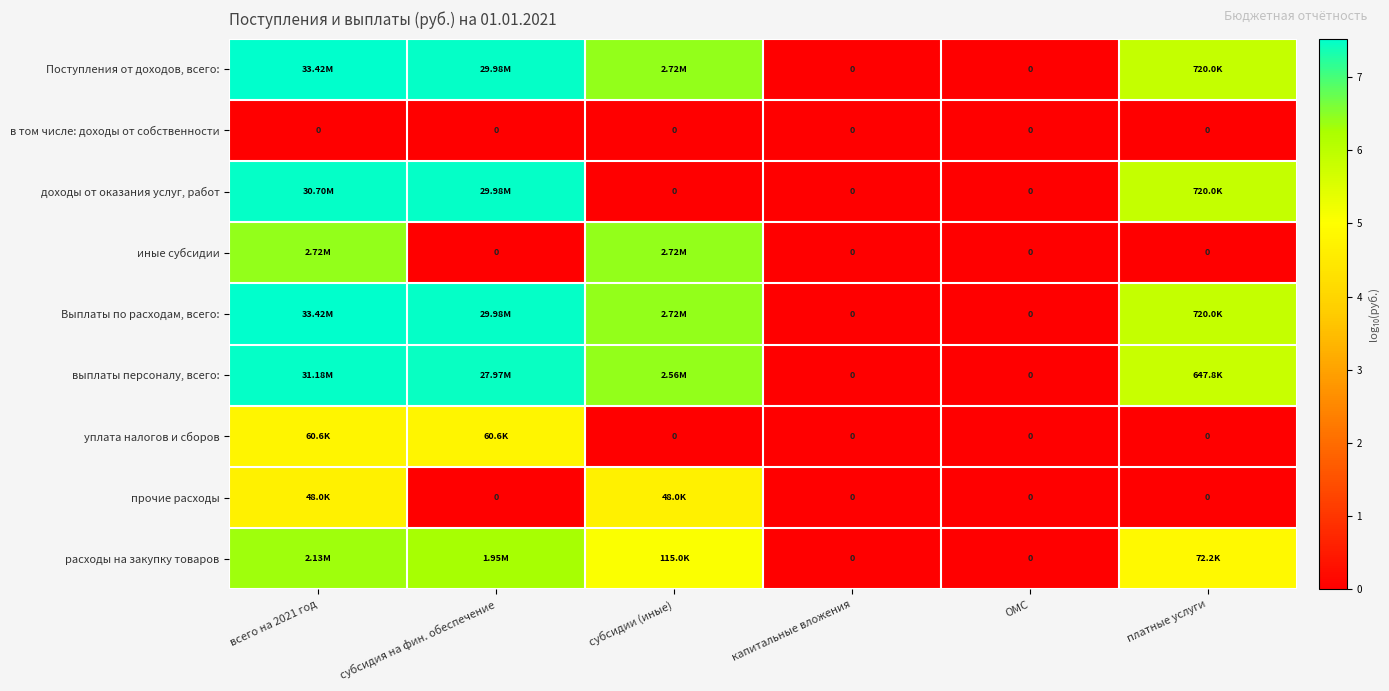

True or false: выплаты персоналу, всего: has a value of -2.4 at капитальные вложения.

False